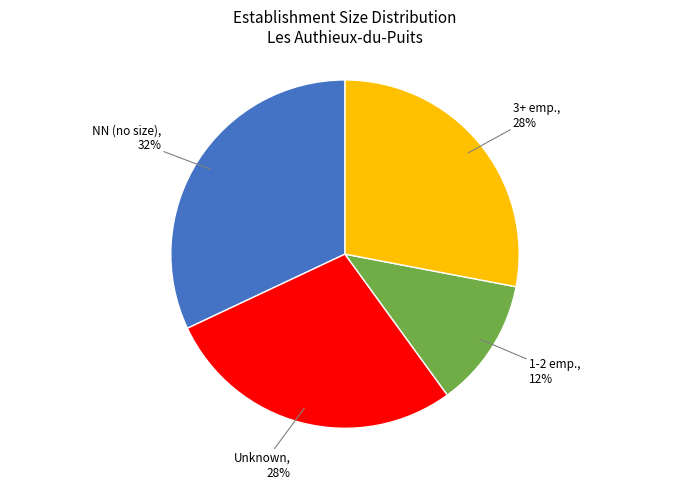

To the nearest percent, what is the average slice percentage?

25%